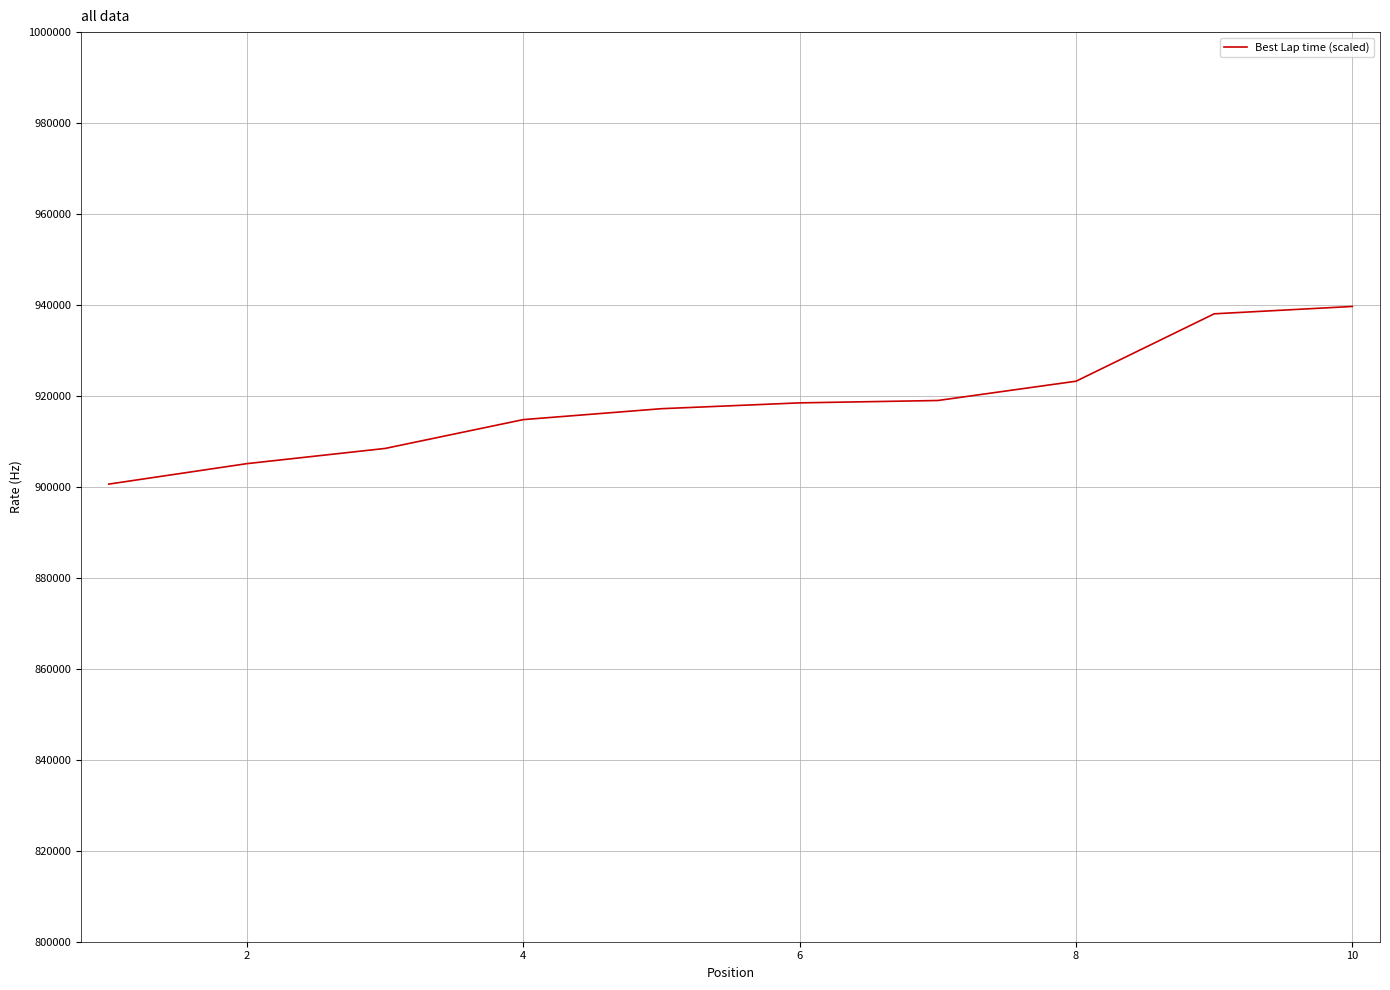

What is the difference between the maximum and minimum values?

39060